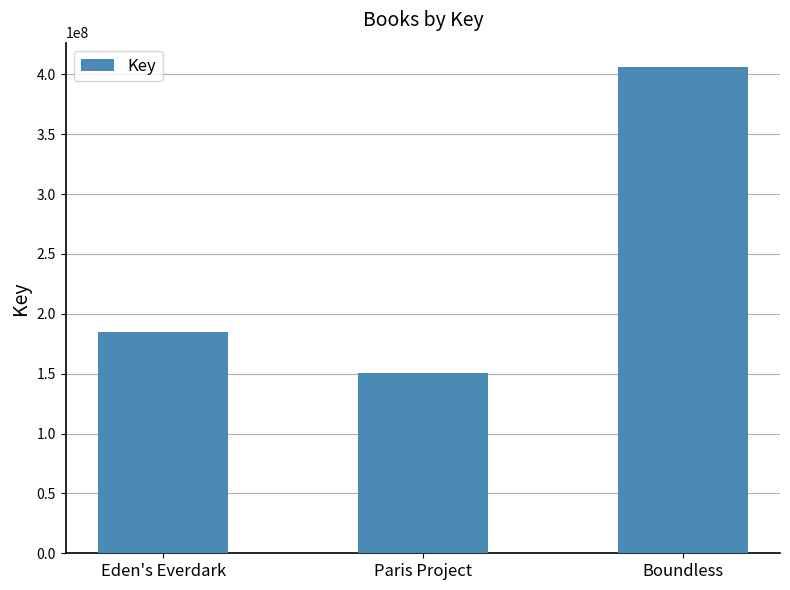

What is the change in value from Eden's Everdark to Boundless?

+221650391